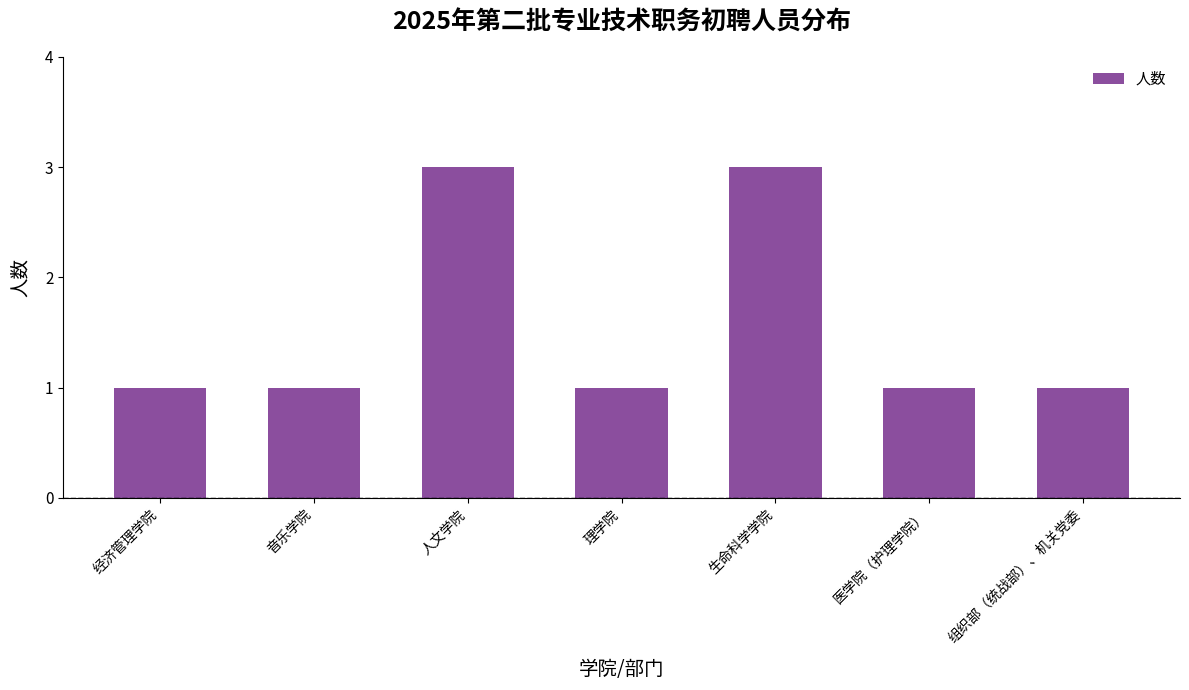

What is the label of the 2nd bar from the right?

医学院（护理学院）